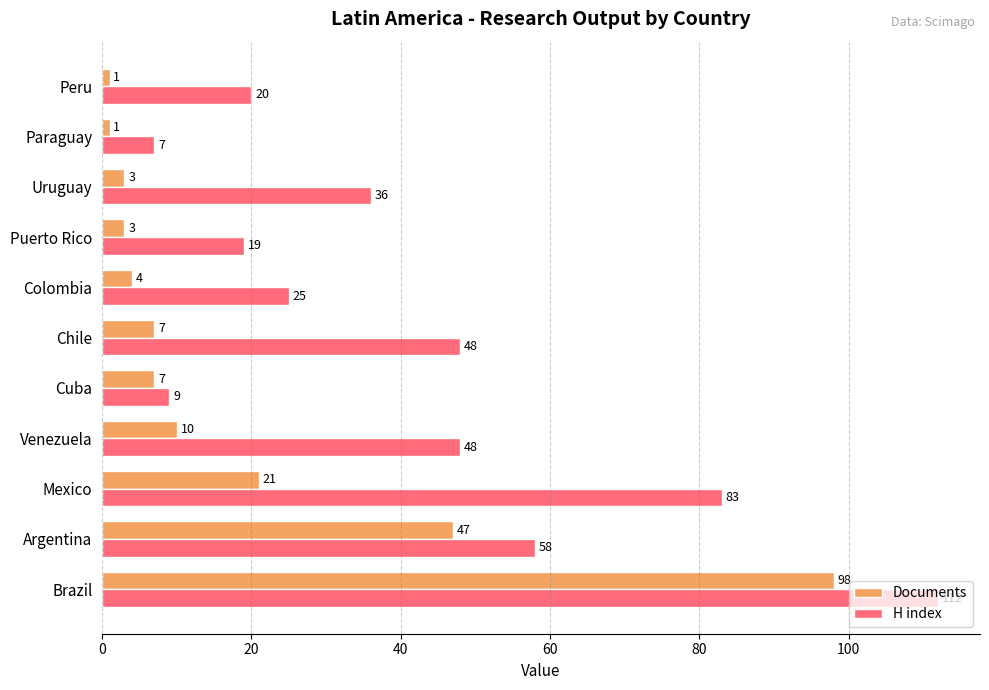

What value does the H index series have at Puerto Rico, to the nearest 5?

20